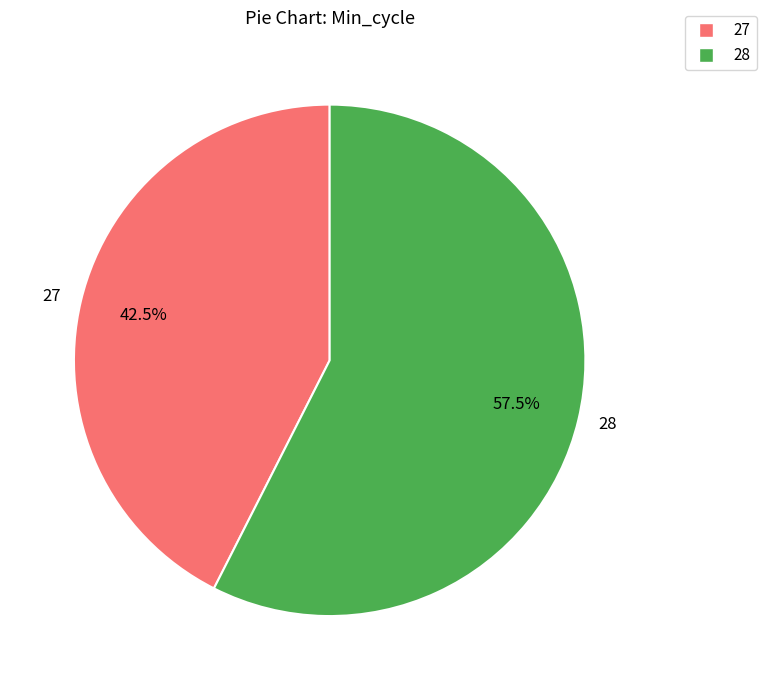

Which category has the biggest portion of the pie?

28